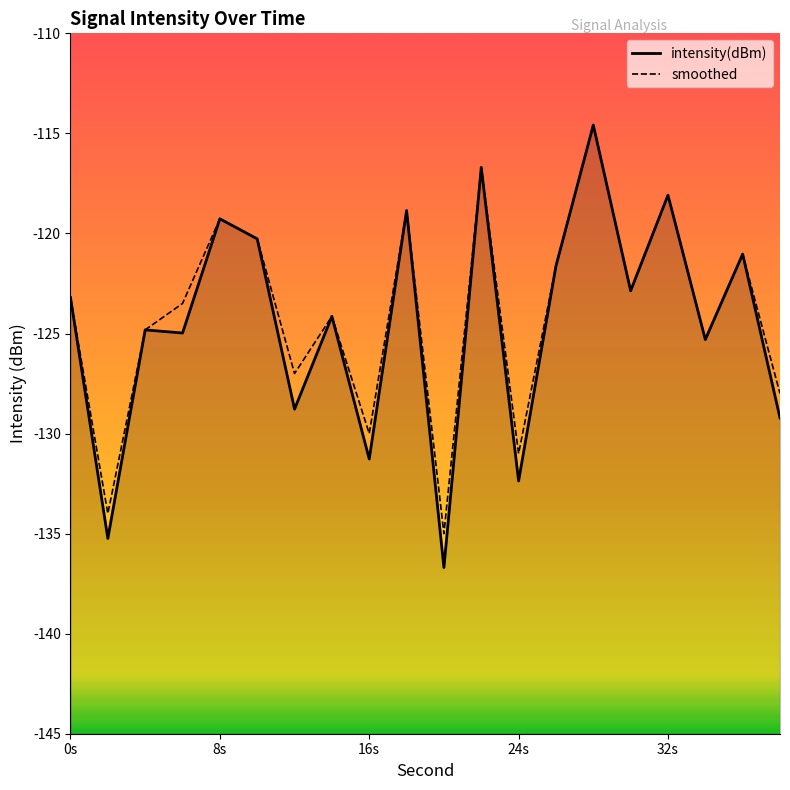

Which series changed the most between 10 and 22?

intensity(dBm)